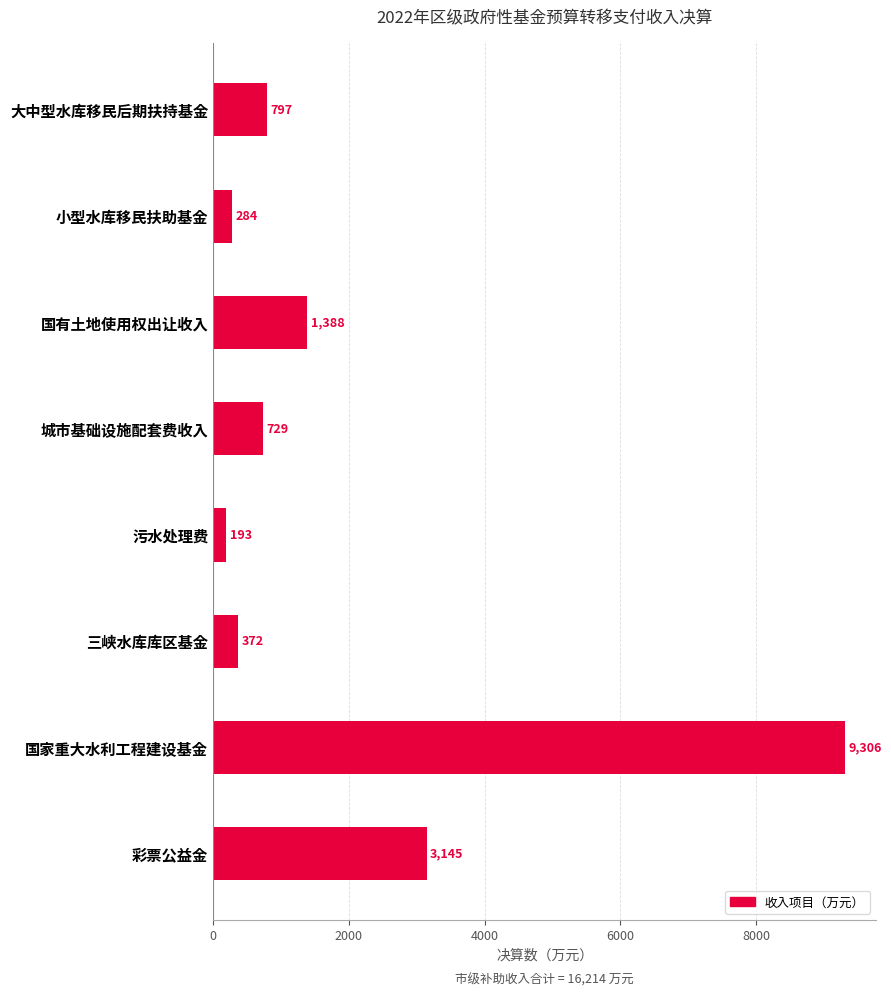

What is the difference between the values at 小型水库移民扶助基金 and 国有土地使用权出让收入?

1104